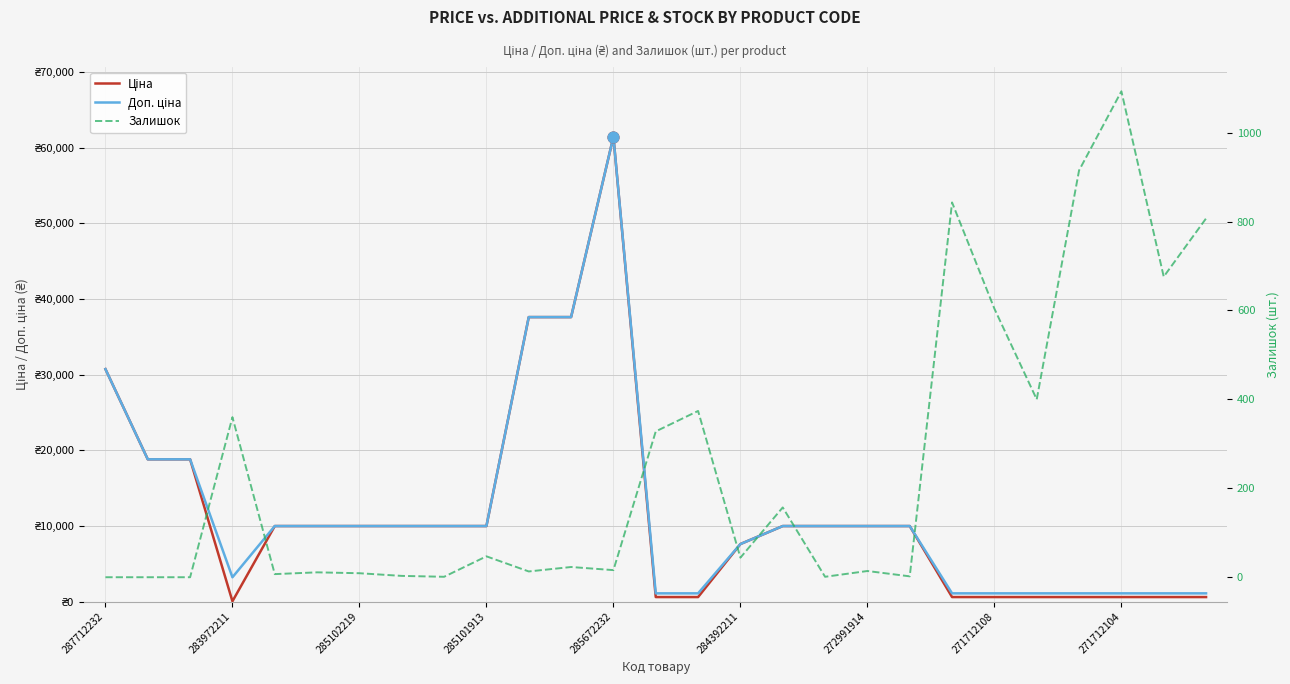

Which series has the largest Y range (max minus min)?

Ціна